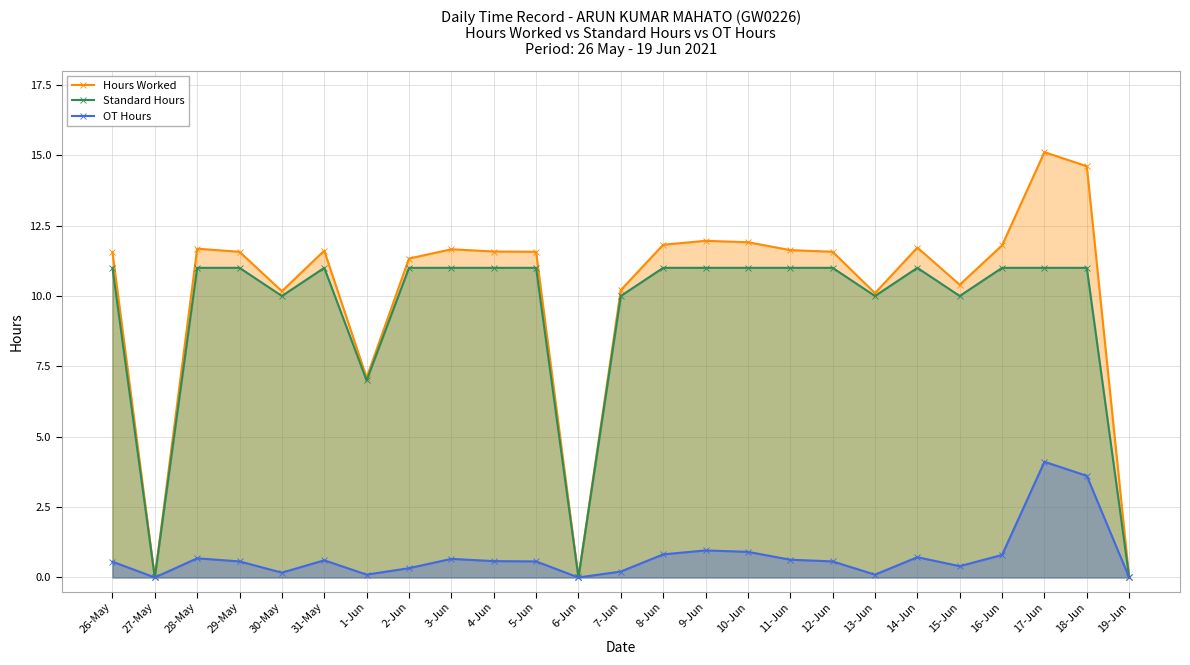

What is the label of the 21st point from the left?

15-Jun